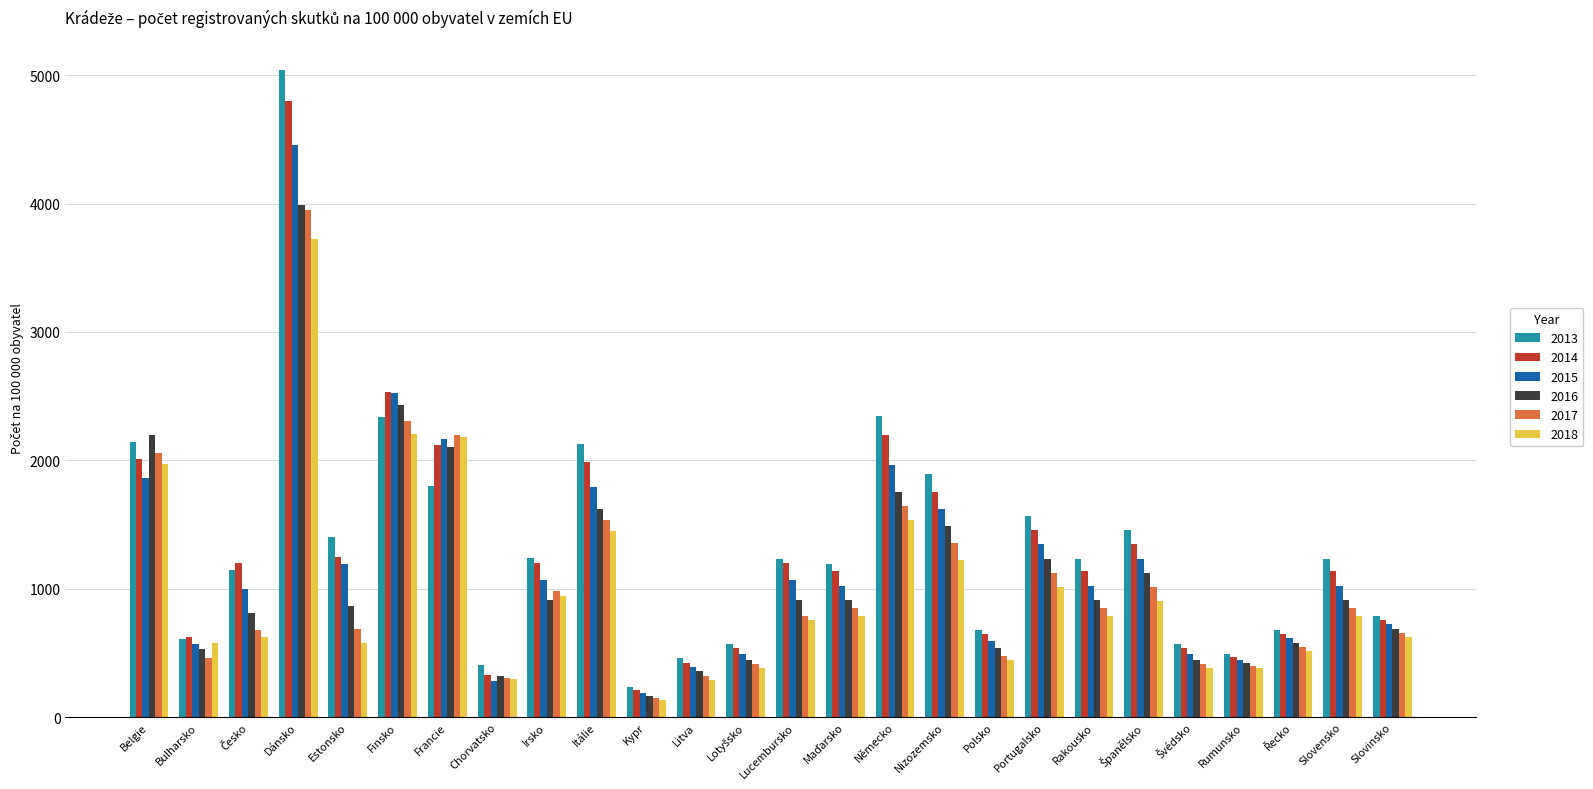

What is the value of the 2016 bar at the 24th from the left?

578.9